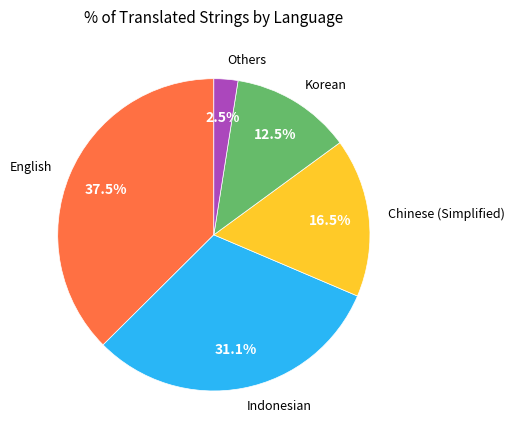

True or false: Korean accounts for 27% of the total.

False